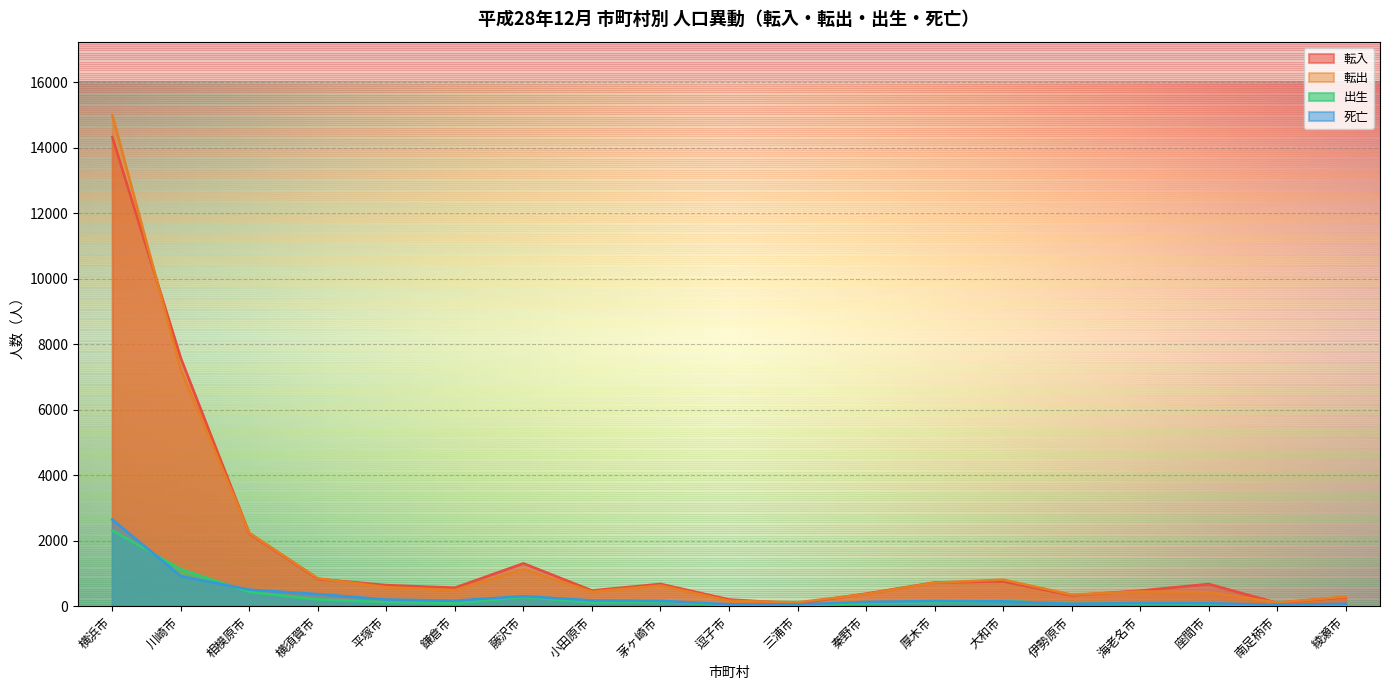

After their last crossing, which series has the higher values: 転入 or 転出?

転出